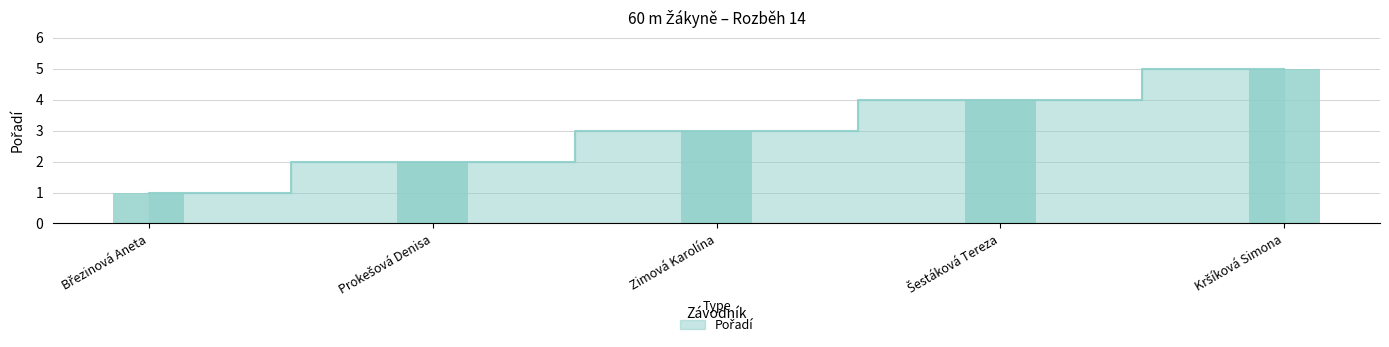

What is the difference between the maximum and minimum values?

4